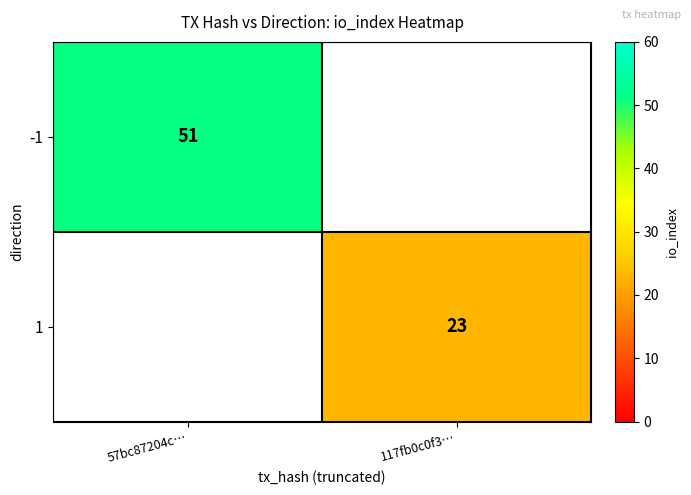

Is it true that 1 equals 23 at 117fb0c0f3…?

True